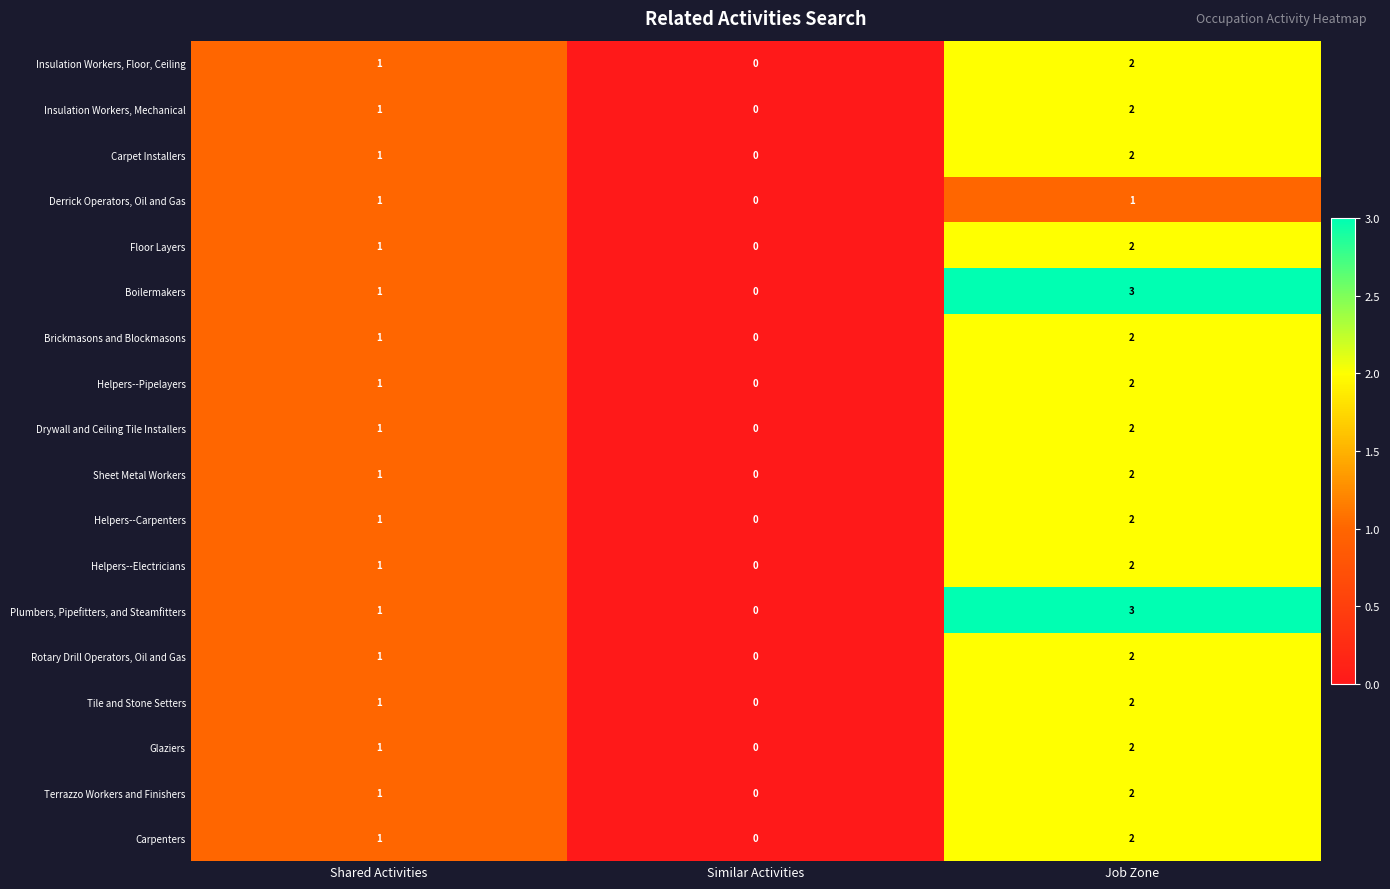

True or false: Drywall and Ceiling Tile Installers has a value of 1 at Shared Activities.

True